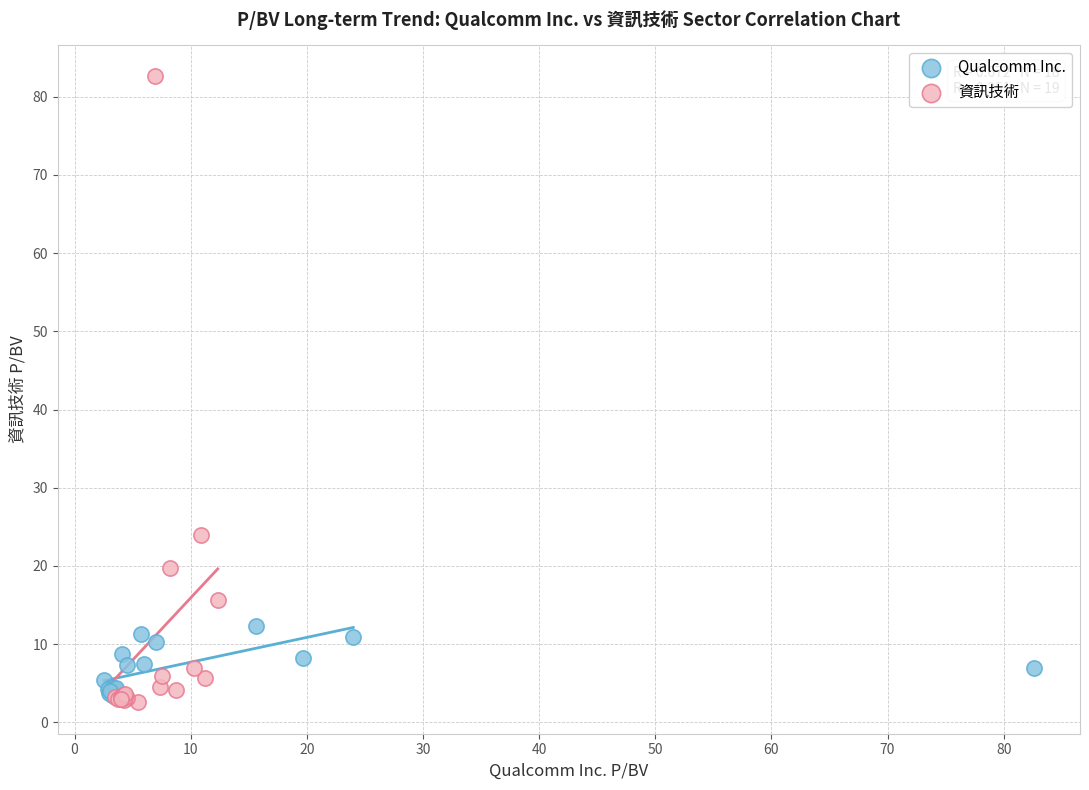

Which series has the widest spread of Y values?

資訊技術